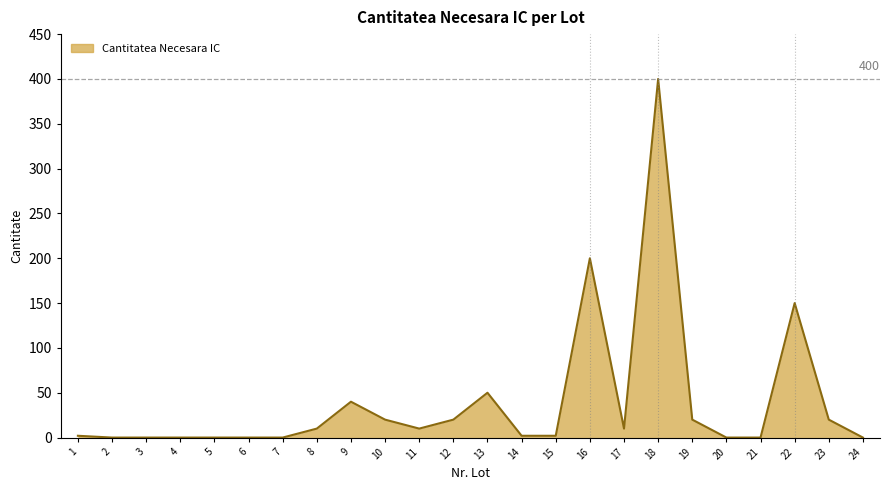

Reading right to left, transcribe all the data shown in this chart.

24=0	23=20	22=150	21=0	20=0	19=20	18=400	17=10	16=200	15=2	14=2	13=50	12=20	11=10	10=20	9=40	8=10	7=0	6=0	5=0	4=0	3=0	2=0	1=2